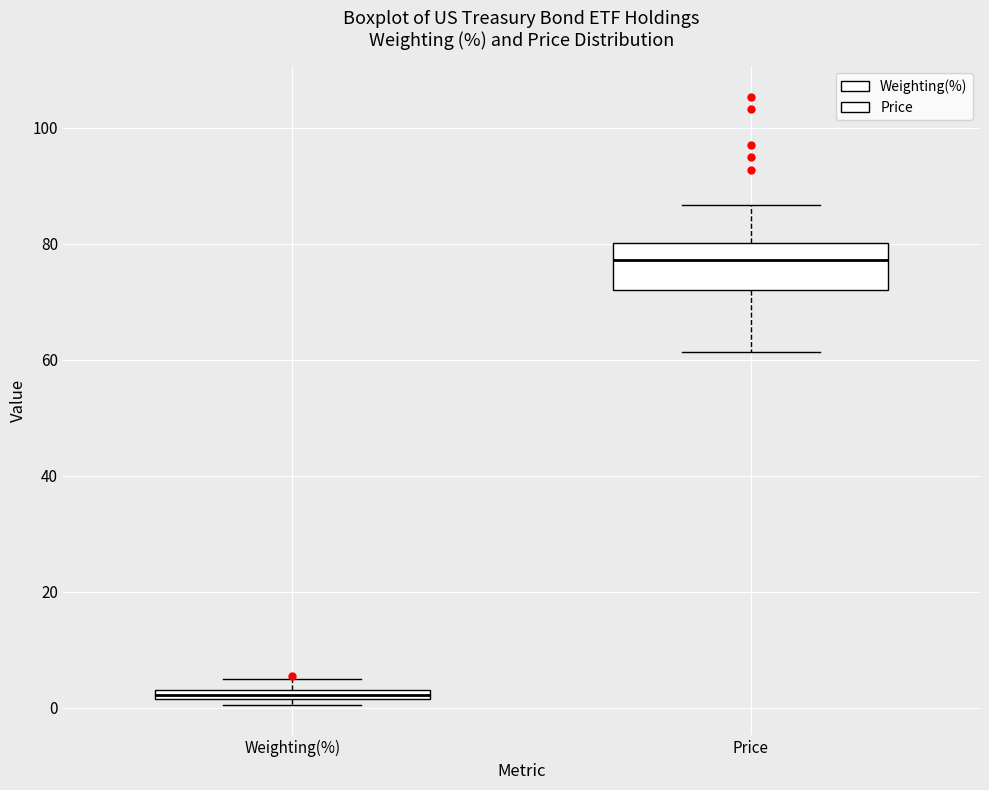

Which box has the lowest median line?

Weighting(%)